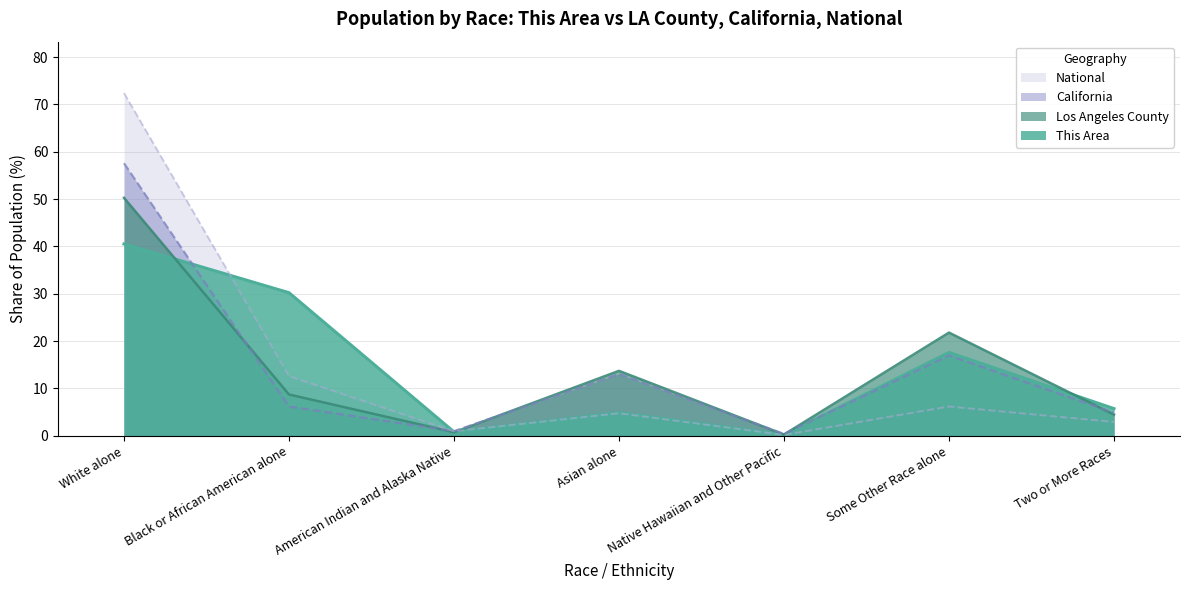

Reading left to right, what are all the values shown in this chart?

This Area: White alone=40.5	Black or African American alone=30.2	American Indian and Alaska Native=0.8	Asian alone=4.9	Native Hawaiian and Other Pacific=0.2	Some Other Race alone=17.6	Two or More Races=5.7
Los Angeles County: White alone=50.3	Black or African American alone=8.7	American Indian and Alaska Native=0.7	Asian alone=13.7	Native Hawaiian and Other Pacific=0.3	Some Other Race alone=21.8	Two or More Races=4.5
California: White alone=57.6	Black or African American alone=6.2	American Indian and Alaska Native=1.0	Asian alone=13.0	Native Hawaiian and Other Pacific=0.4	Some Other Race alone=17.0	Two or More Races=4.9
National: White alone=72.4	Black or African American alone=12.6	American Indian and Alaska Native=0.9	Asian alone=4.8	Native Hawaiian and Other Pacific=0.2	Some Other Race alone=6.2	Two or More Races=2.9